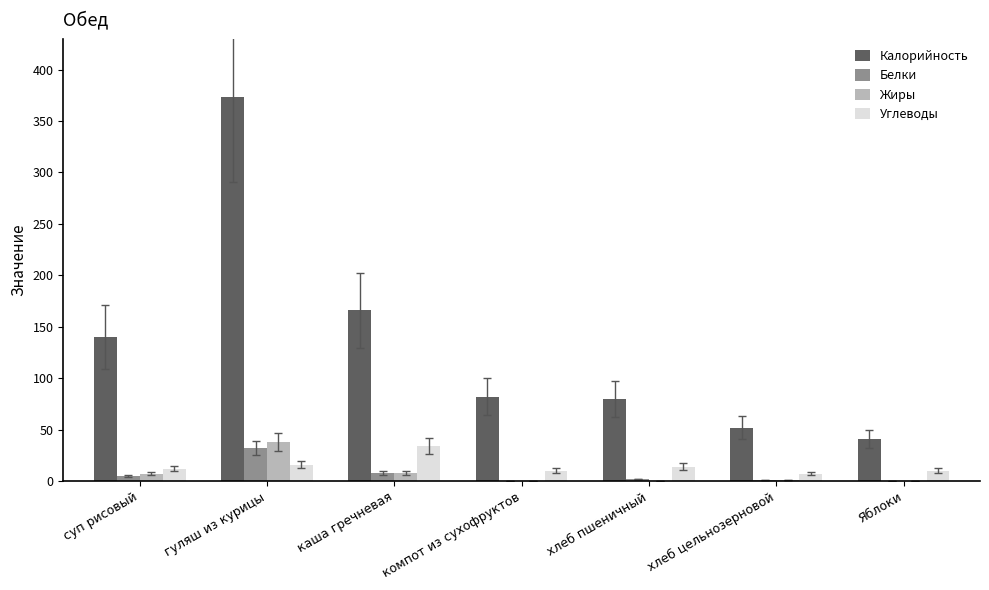

What is the sum of all Белки values?

48.8